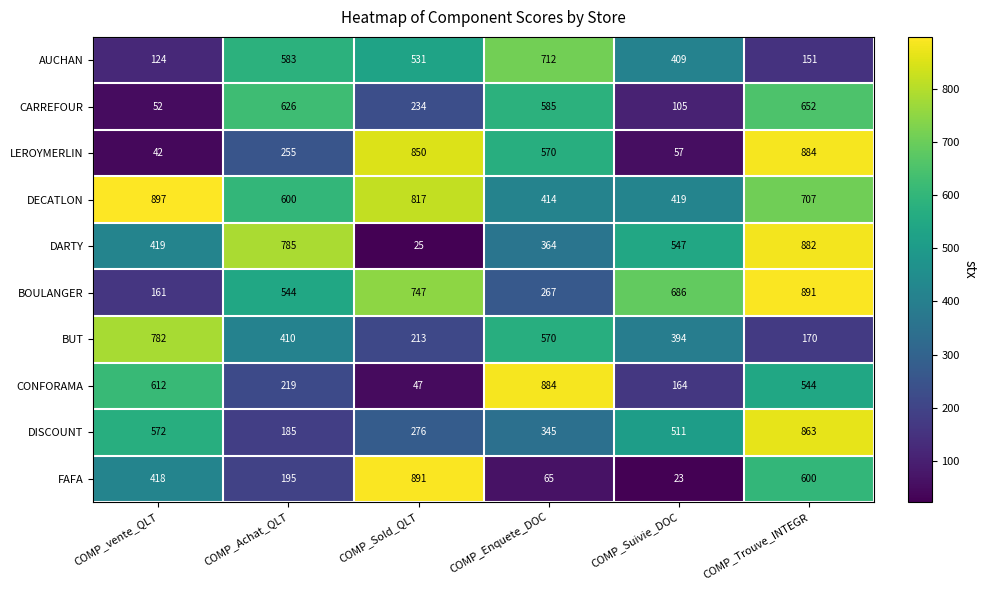

Where does the DARTY series first go above 547?

COMP_Achat_QLT